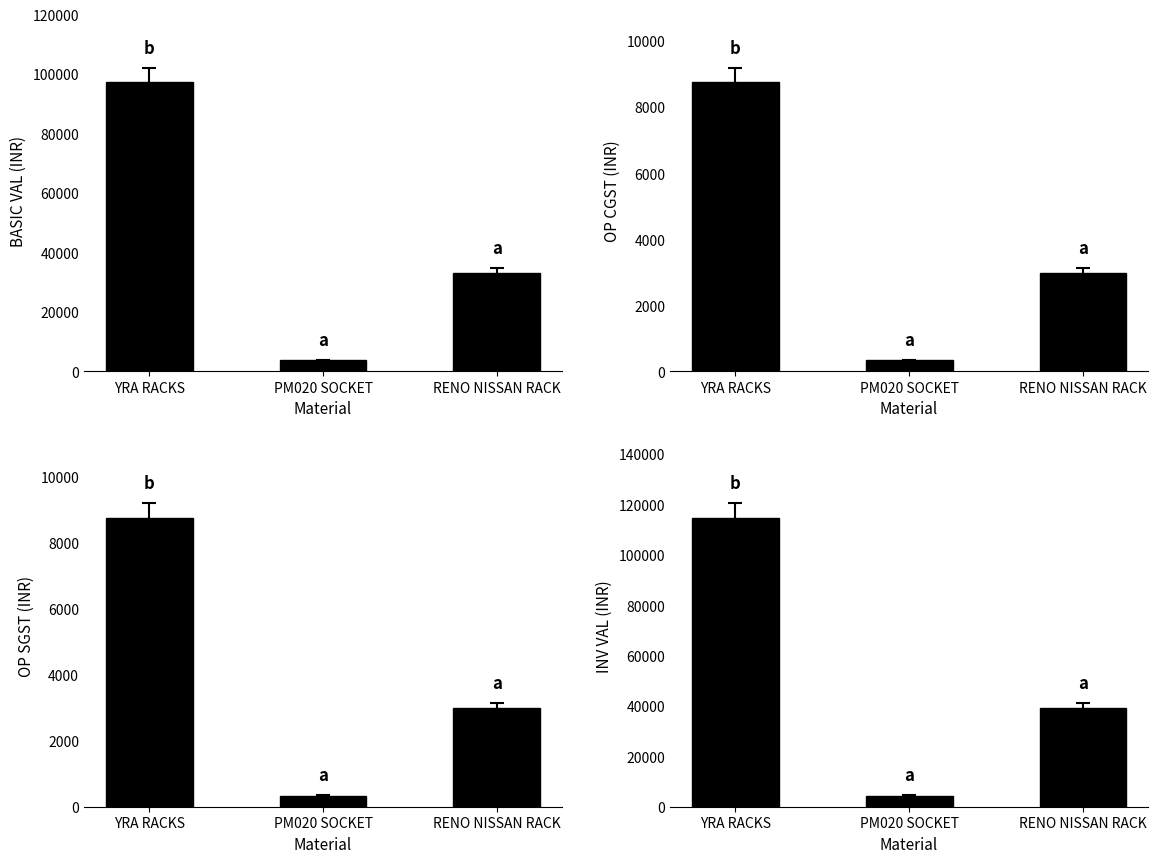

Which label corresponds to the smallest value in the chart?

PM020 SOCKET